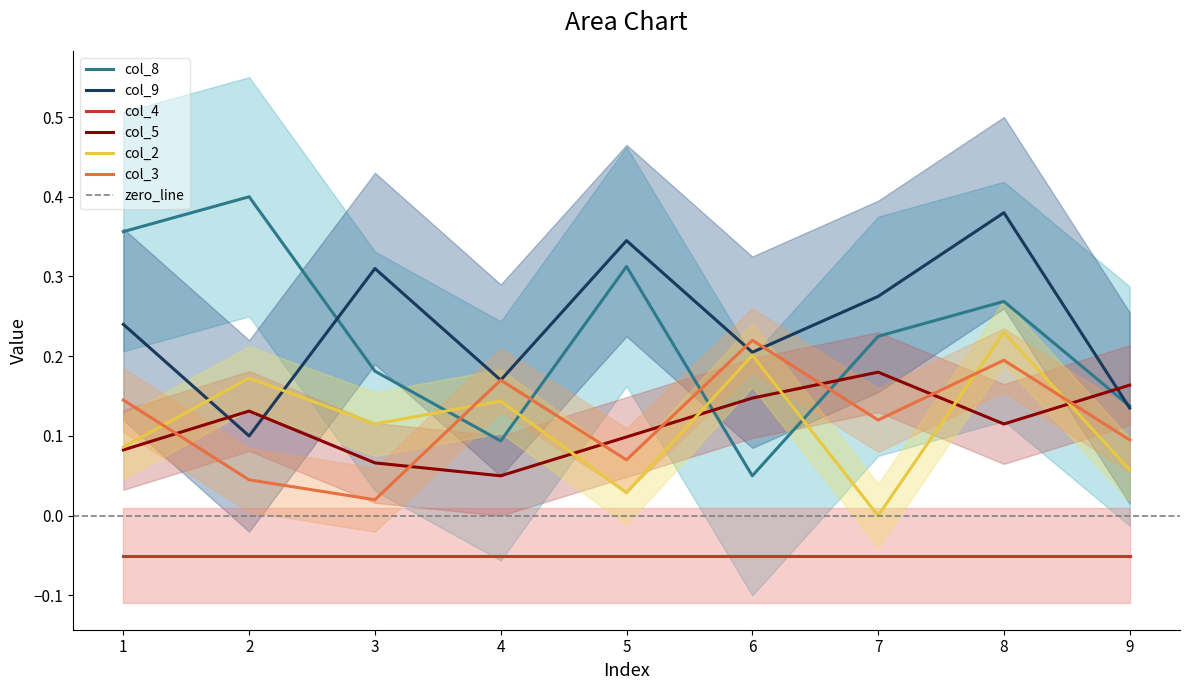

The value of col_8 at 3 is 0.2. True or false?

True